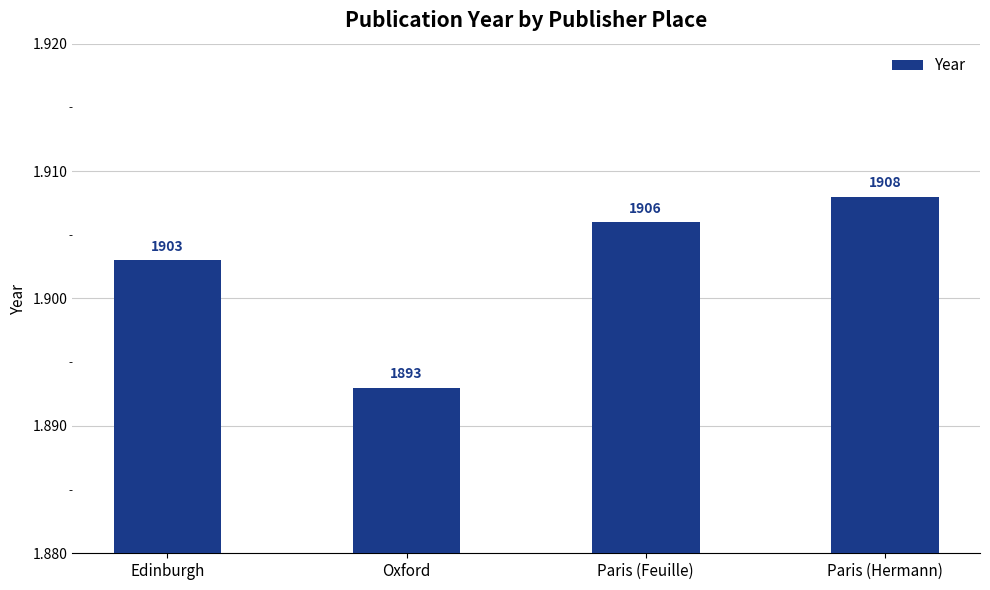

What is the difference between the maximum and minimum values?

15